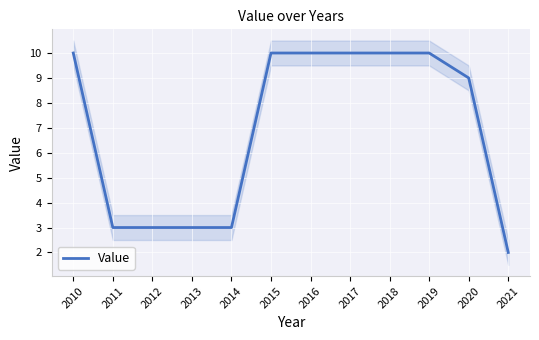

Rank the categories by value from highest to lowest.

2010, 2015, 2016, 2017, 2018, 2019, 2020, 2011, 2012, 2013, 2014, 2021